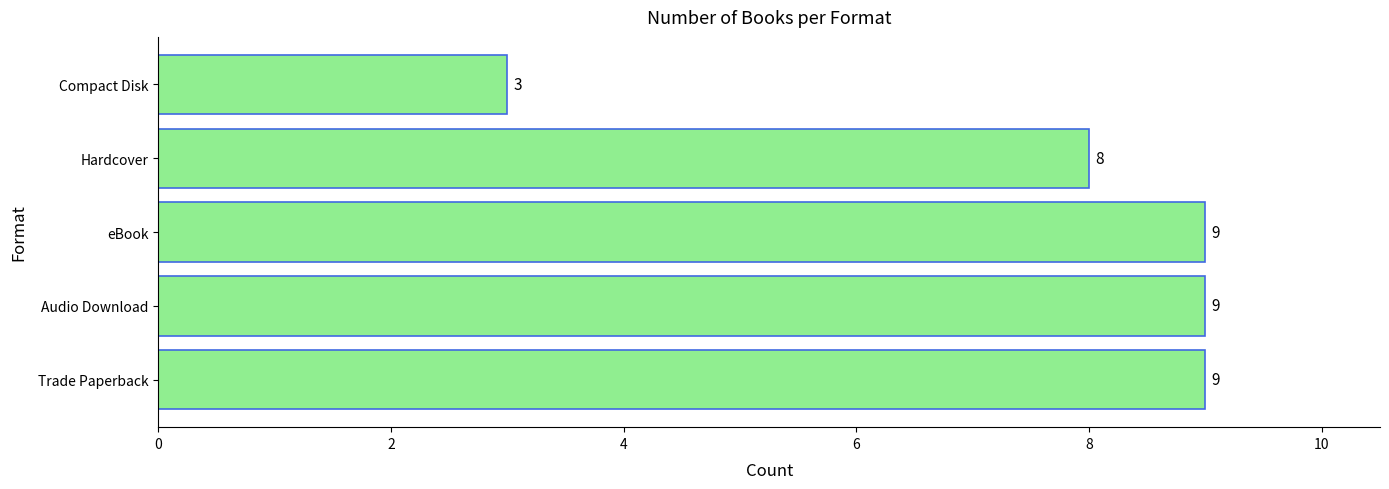

What is the minimum value shown in the chart?

3